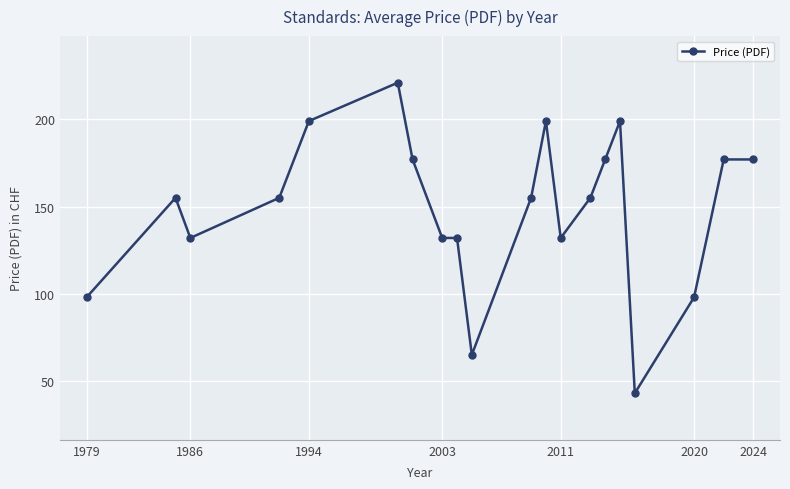

How many values are between 132 and 177?

12